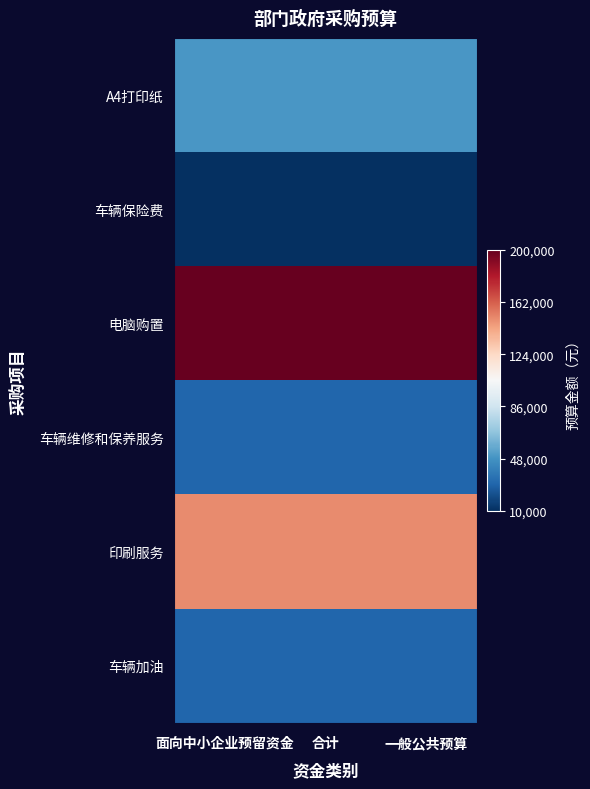

What is the total value across all series at 面向中小企业预留资金?

470000